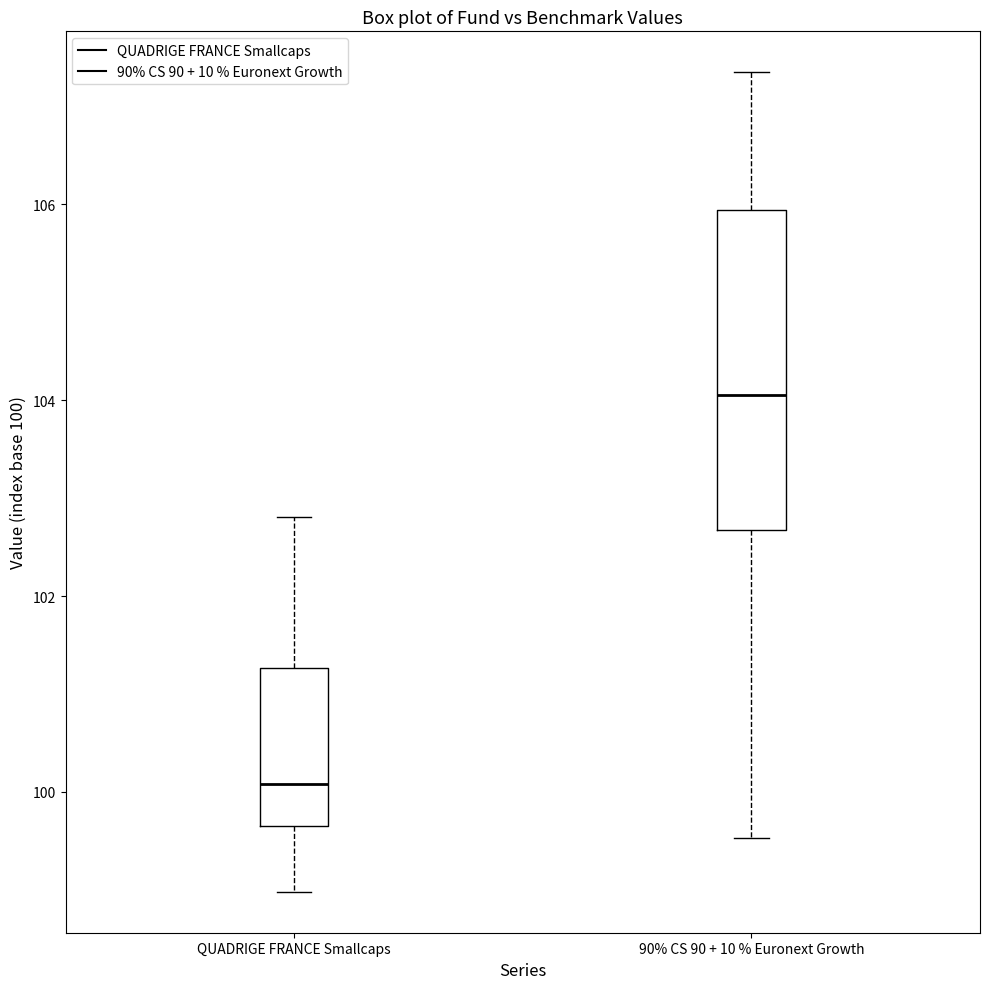

Where does the lower whisker of the box for 90% CS 90 + 10 % Euronext Growth end on the y-axis? The values are not printed on the chart, so give them approximately, as read against the axis.

99.6